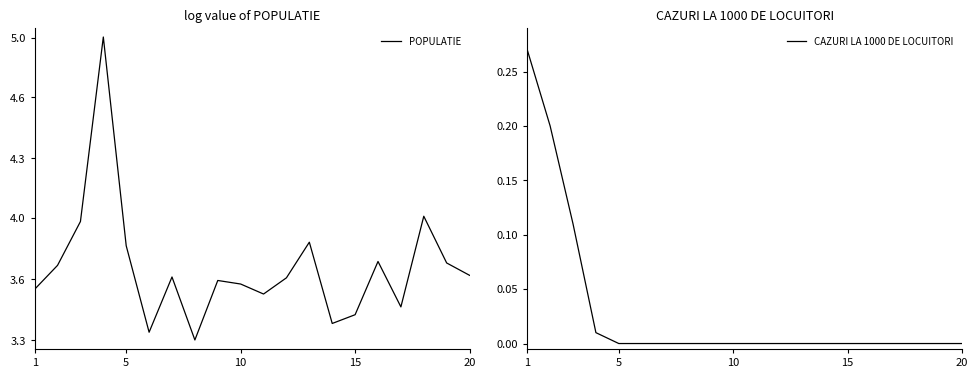

Is it true that CAZURI LA 1000 DE LOCUITORI equals -0.1 at 10?

False